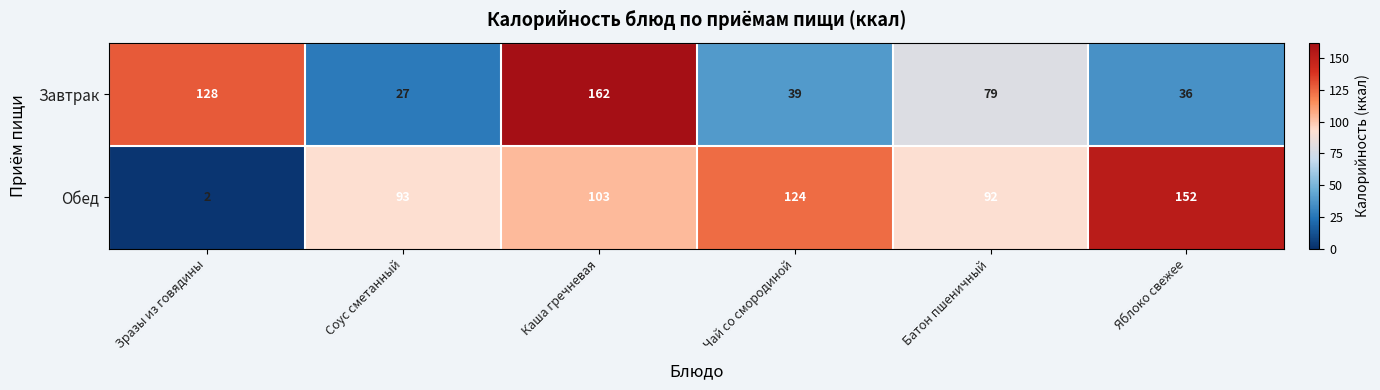

Is it true that Завтрак equals 18 at Яблоко свежее?

False